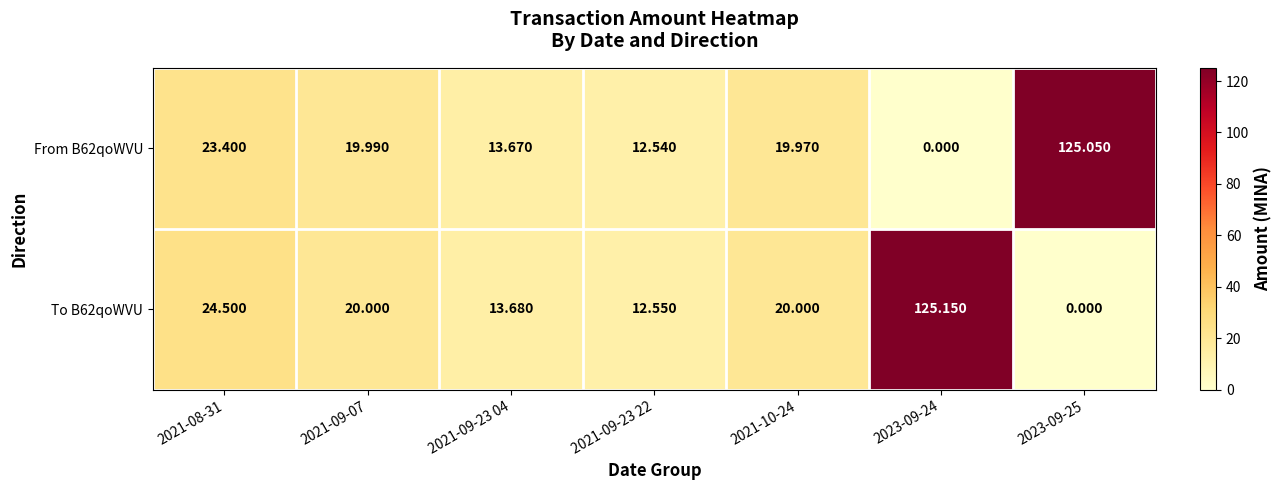

Which series changed the most between 2021-10-24 and 2023-09-25?

From B62qoWVU